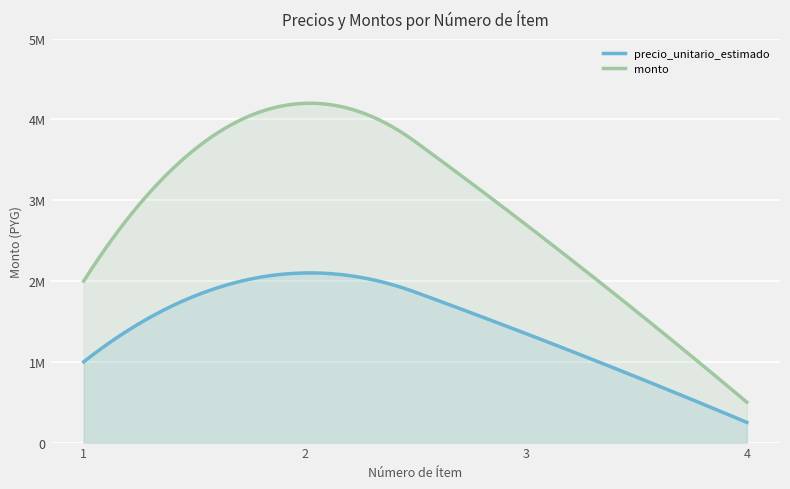

Reading left to right, extract all data points from this chart.

precio_unitario_estimado: 1=1000000	2=2100000	3=1350000	4=250000
monto: 1=2000000	2=4200000	3=2700000	4=500000